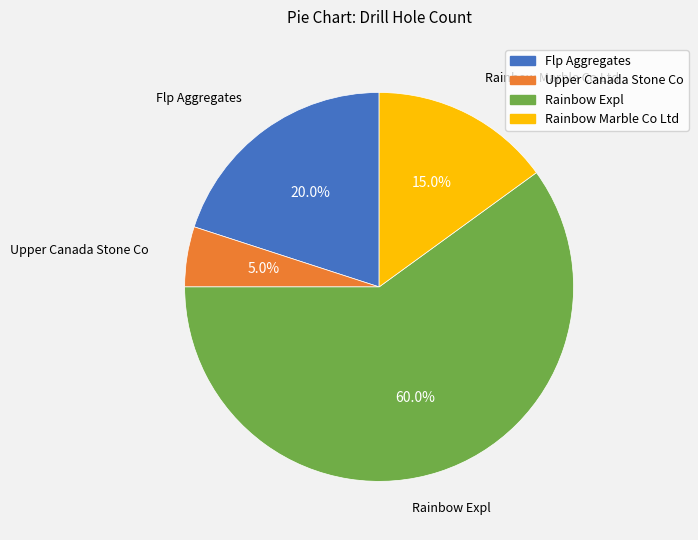

Between Flp Aggregates and Rainbow Marble Co Ltd, which is larger?

Flp Aggregates